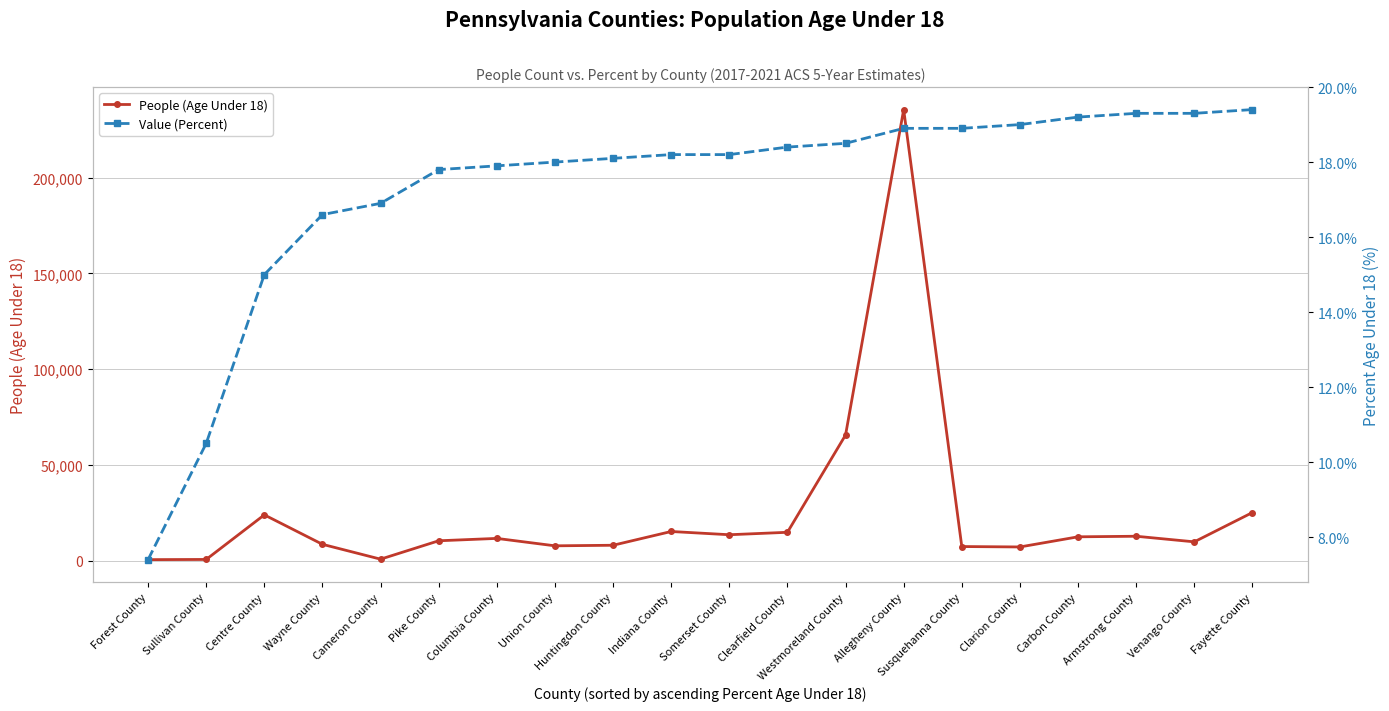

How many categories are shown in the chart?

20